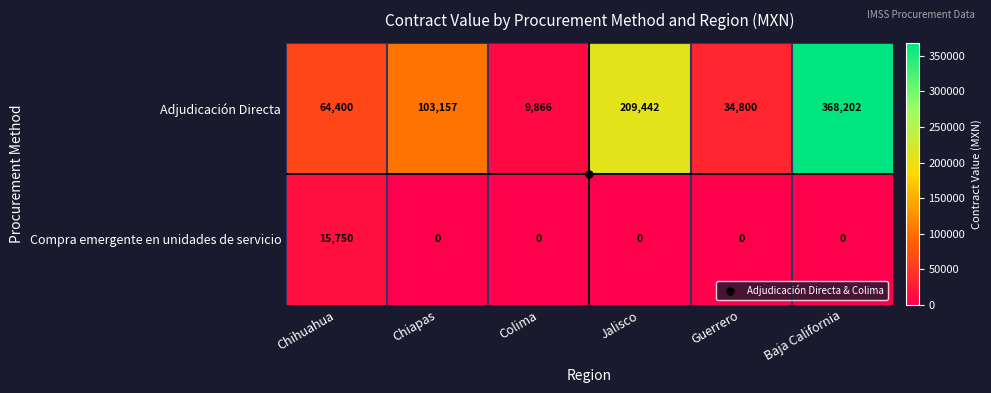

At how many categories does at least one series exceed 163785?

2